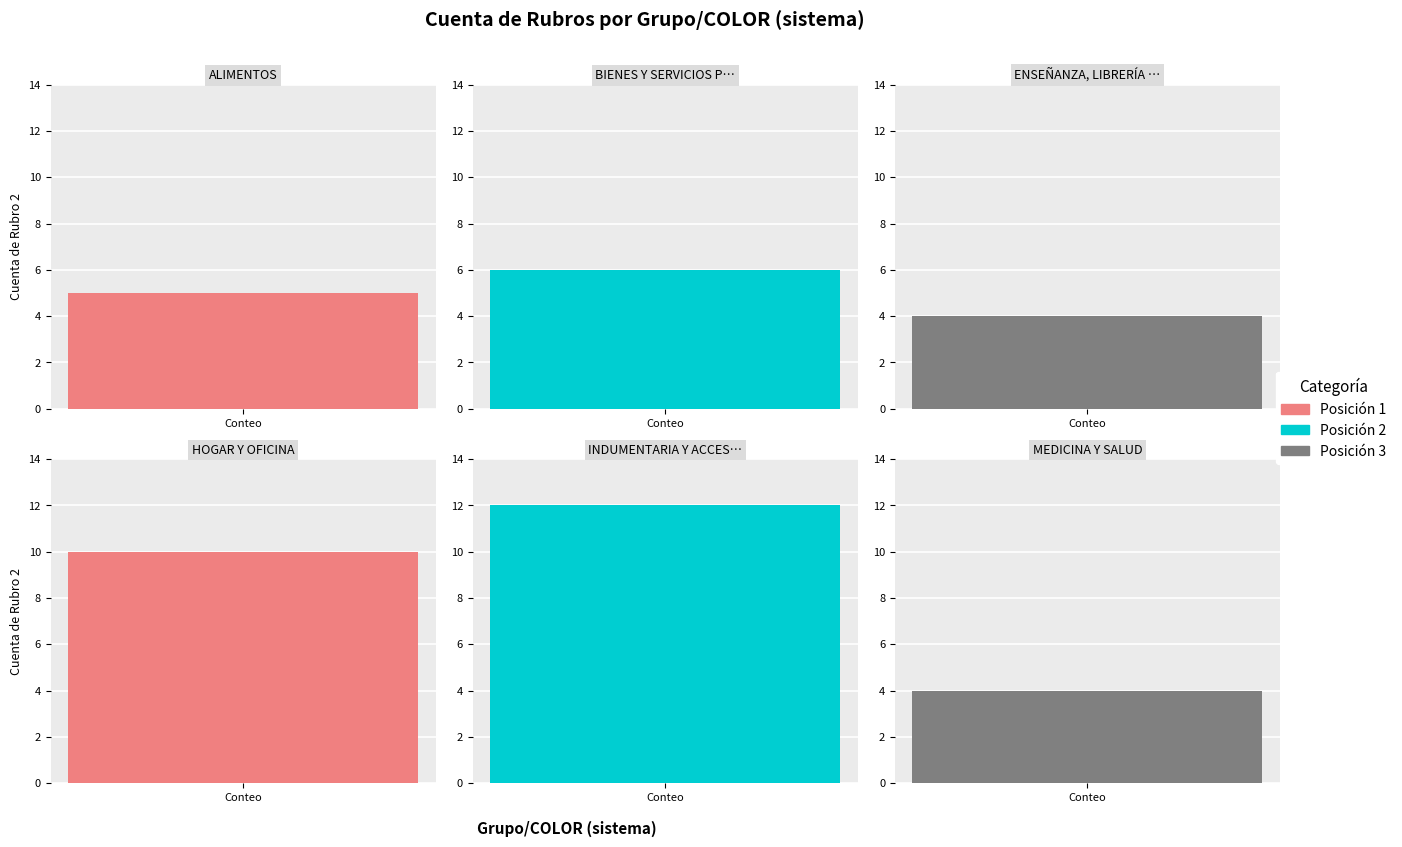

What is the sum of the values at ENSEÑANZA, LIBRERÍA Y JUGUETERÍAS and BIENES Y SERVICIOS PARA EL BIENESTAR?

10